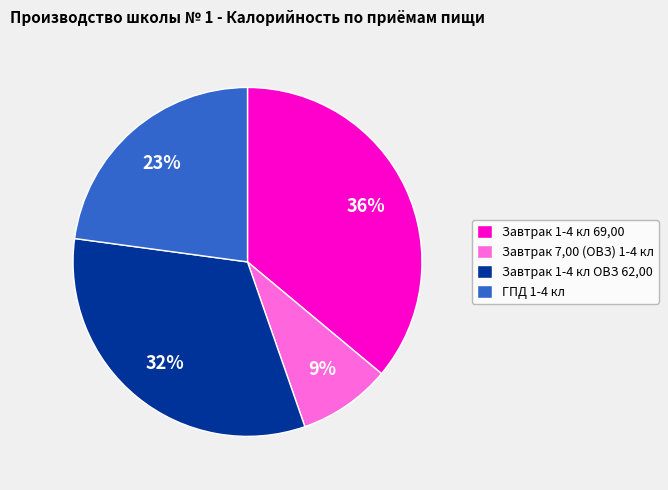

To the nearest percent, what percentage of the pie is Завтрак 1-4 кл 69,00?

36%